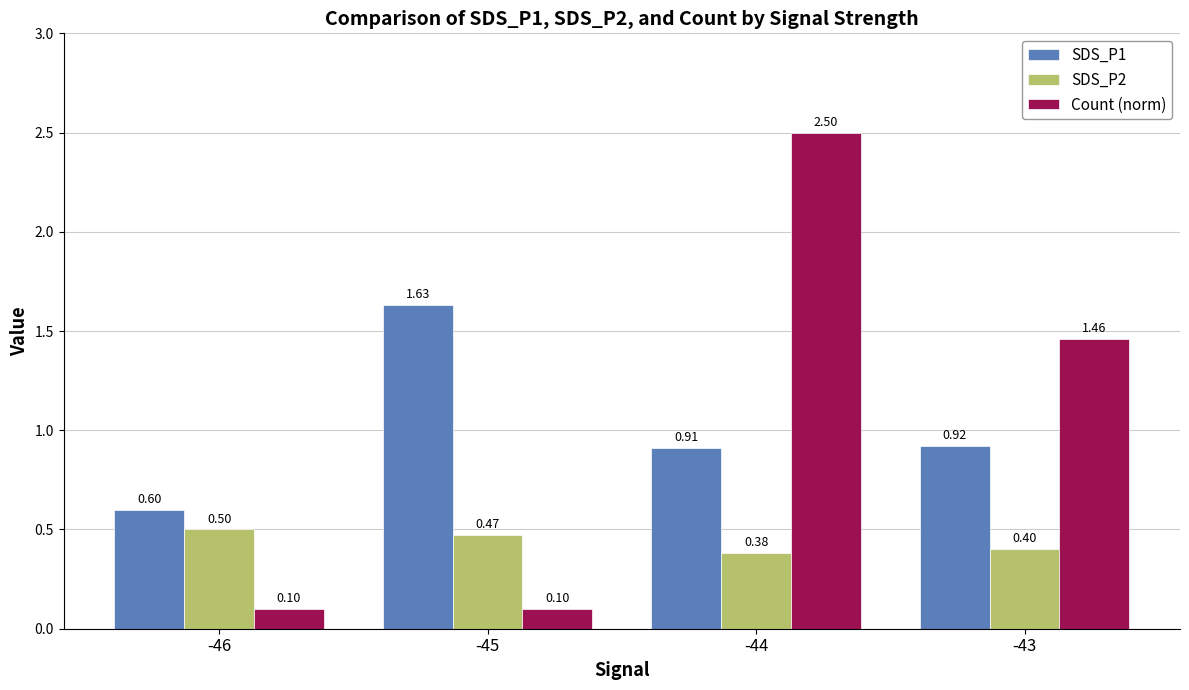

List the series in order of their peak value, highest first.

Count (norm), SDS_P1, SDS_P2